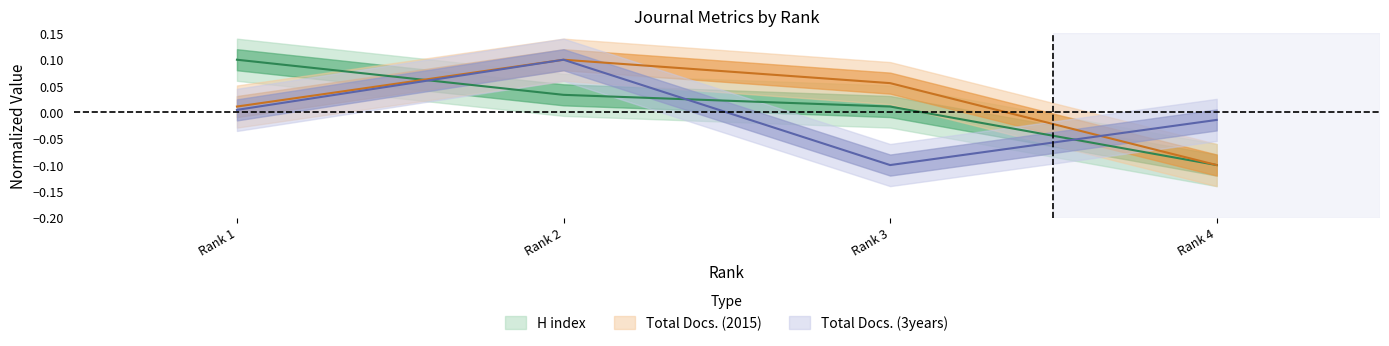

What are all the series names shown in the legend?

H index, Total Docs. (2015), Total Docs. (3years)